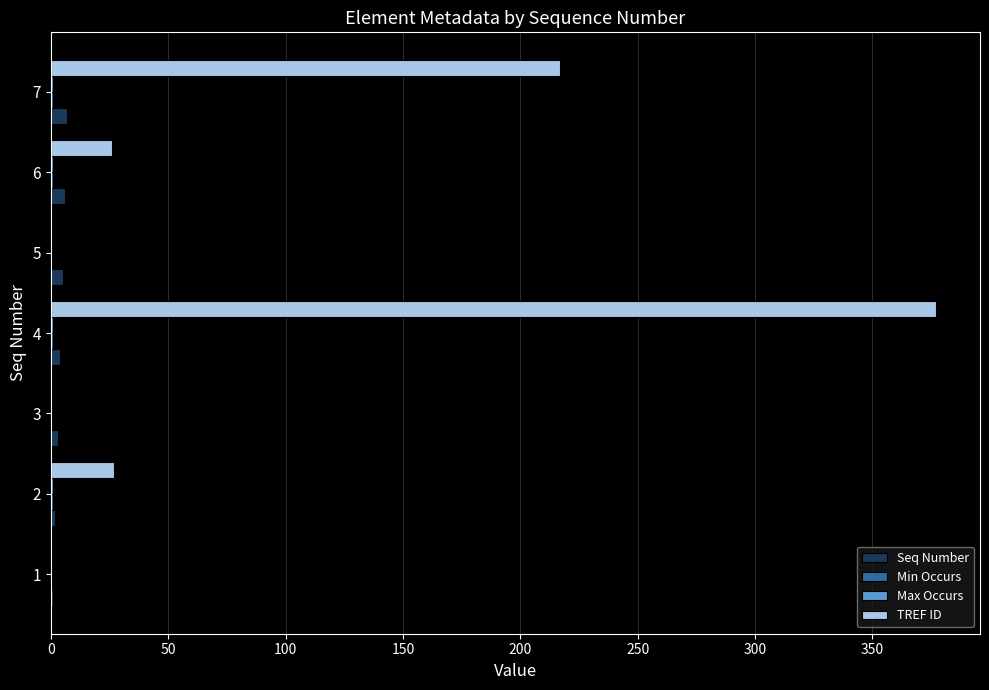

What is the maximum value shown in the chart?

377